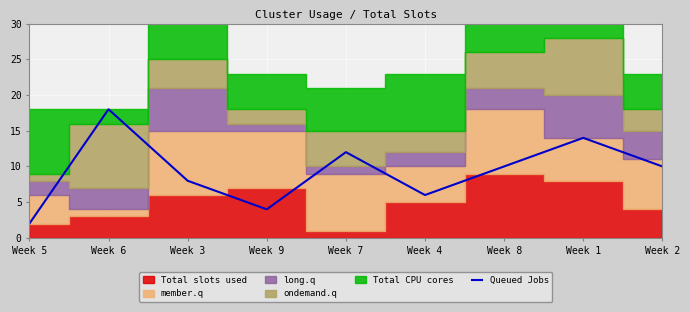

What is the change in value from Week 6 to Week 2?

-8